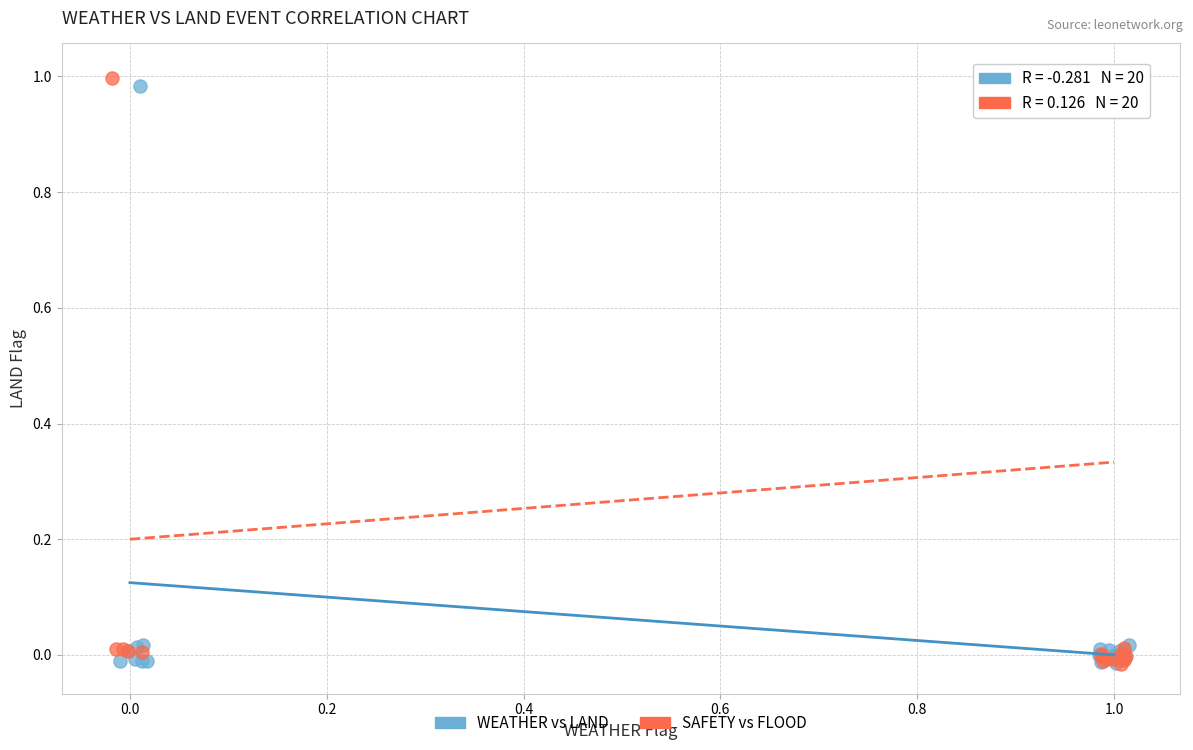

What are all the series names shown in the legend?

WEATHER vs LAND, SAFETY vs FLOOD